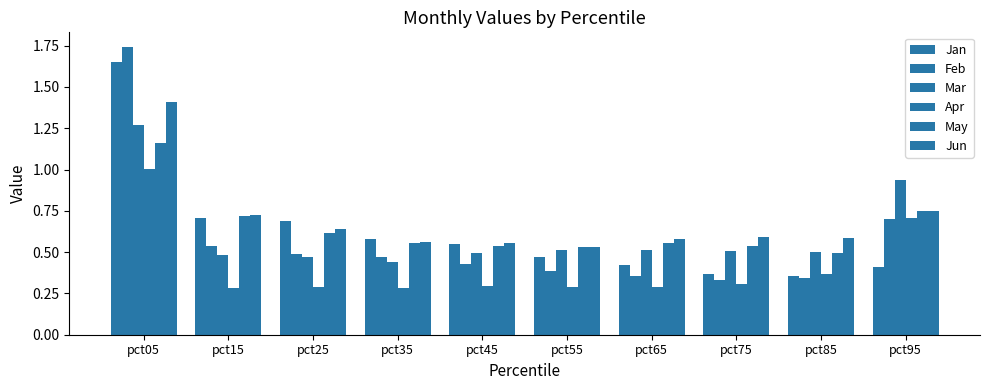

Reading right to left, what are all the values shown in this chart?

Jan: pct95=0.4	pct85=0.4	pct75=0.4	pct65=0.4	pct55=0.5	pct45=0.6	pct35=0.6	pct25=0.7	pct15=0.7	pct05=1.7
Feb: pct95=0.7	pct85=0.3	pct75=0.3	pct65=0.4	pct55=0.4	pct45=0.4	pct35=0.5	pct25=0.5	pct15=0.5	pct05=1.7
Mar: pct95=0.9	pct85=0.5	pct75=0.5	pct65=0.5	pct55=0.5	pct45=0.5	pct35=0.4	pct25=0.5	pct15=0.5	pct05=1.3
Apr: pct95=0.7	pct85=0.4	pct75=0.3	pct65=0.3	pct55=0.3	pct45=0.3	pct35=0.3	pct25=0.3	pct15=0.3	pct05=1.0
May: pct95=0.8	pct85=0.5	pct75=0.5	pct65=0.6	pct55=0.5	pct45=0.5	pct35=0.6	pct25=0.6	pct15=0.7	pct05=1.2
Jun: pct95=0.8	pct85=0.6	pct75=0.6	pct65=0.6	pct55=0.5	pct45=0.6	pct35=0.6	pct25=0.6	pct15=0.7	pct05=1.4